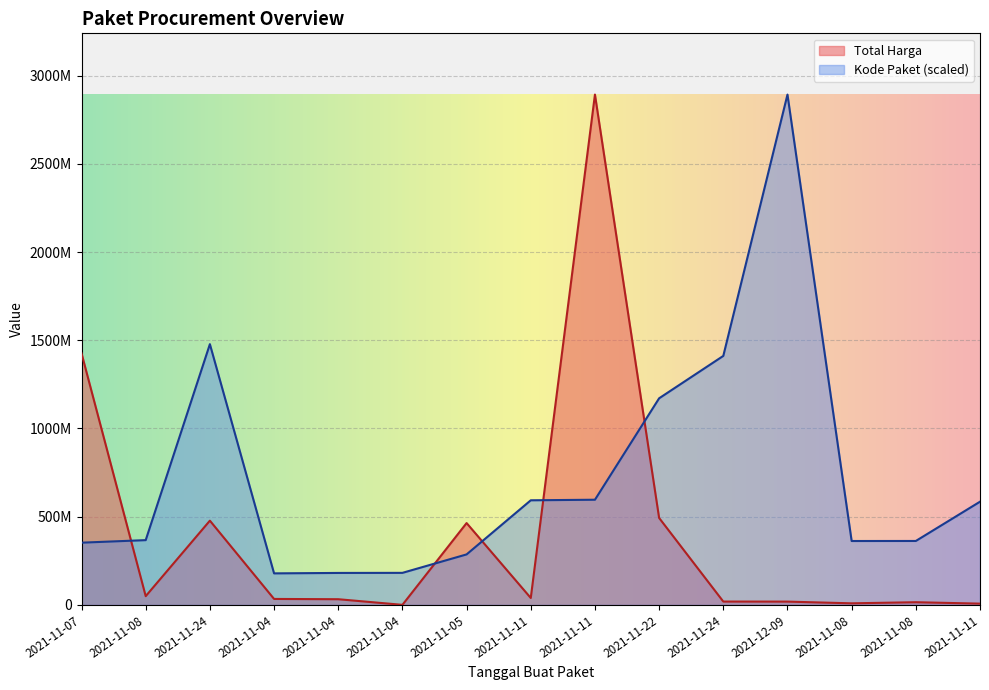

True or false: Total Harga has a value of 67767105.8 at 2021-11-11.

False